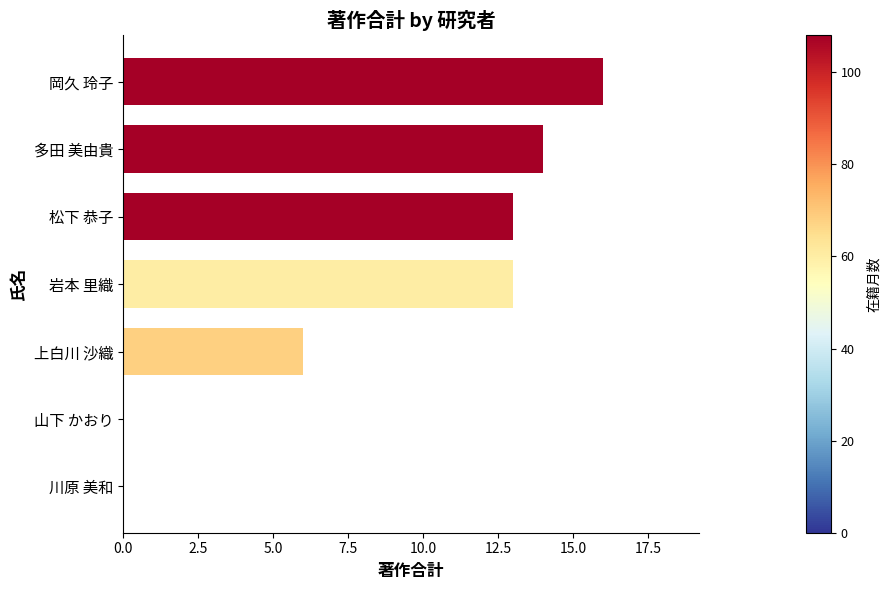

Approximately how many times larger is the value at 上白川 沙織 compared to 岩本 里織?

0.5